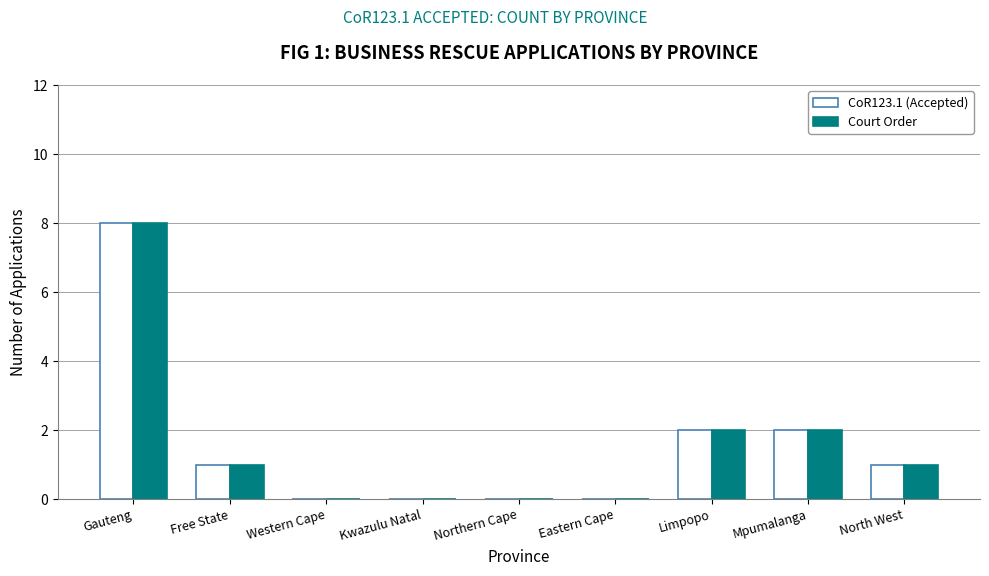

What is the sum of all Court Order values?

14